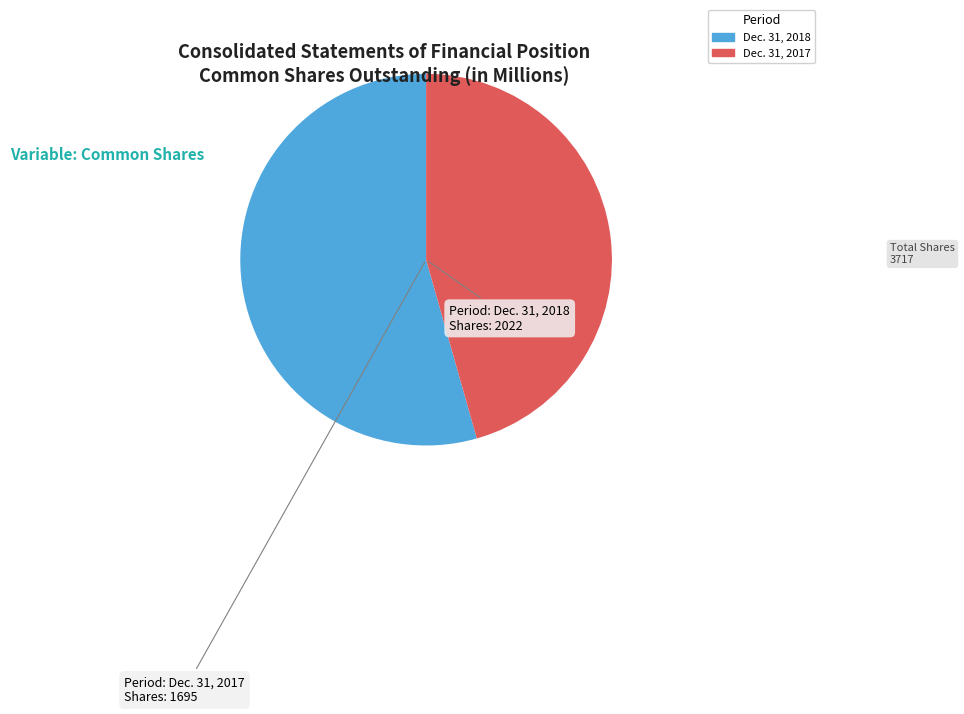

How many slices are in this pie chart?

2